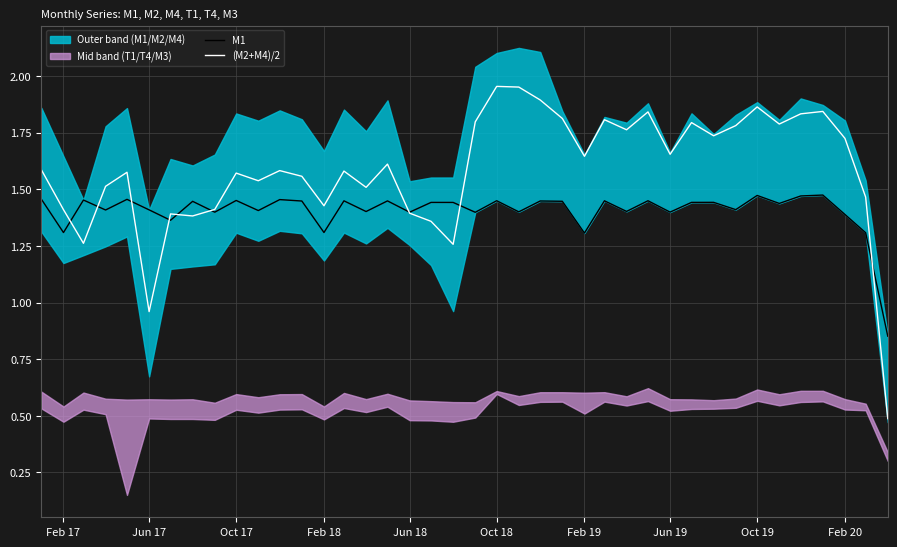

After their last crossing, which series has the higher values: M1 or (M2+M4)/2?

M1